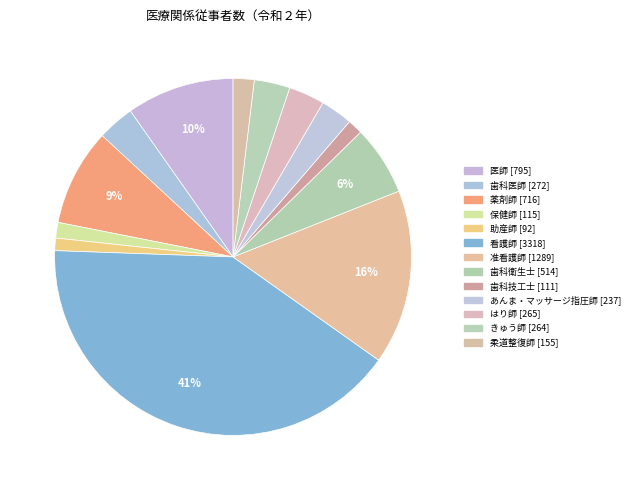

To the nearest percent, what portion does 保健師 represent?

1%